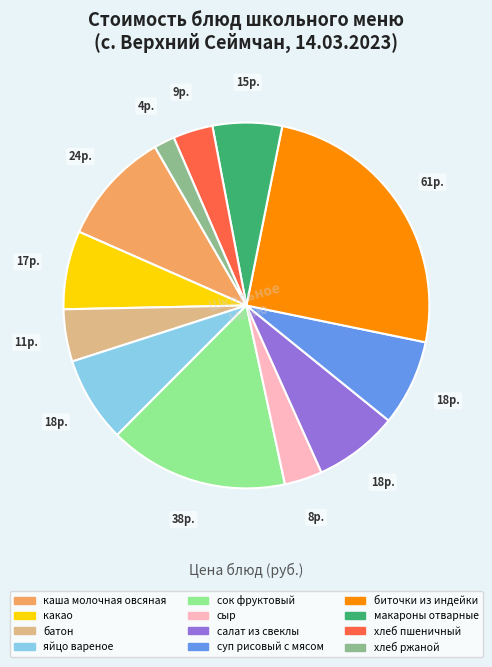

Is there any slice that represents more than half of the pie?

No